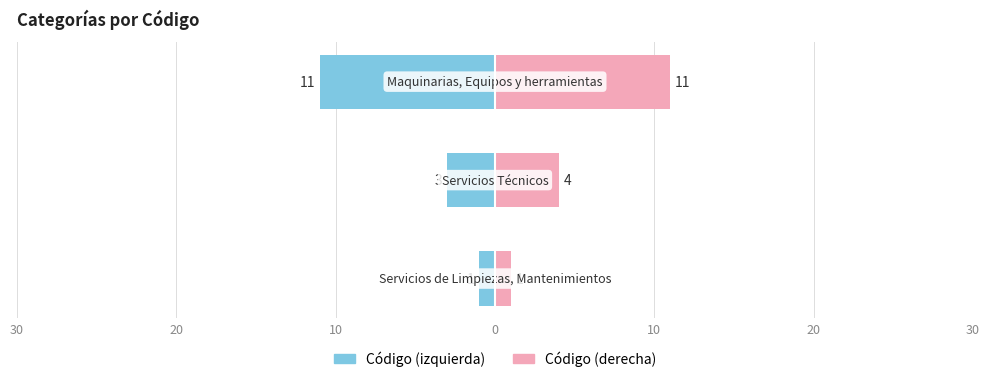

Count the number of data series in this chart.

2